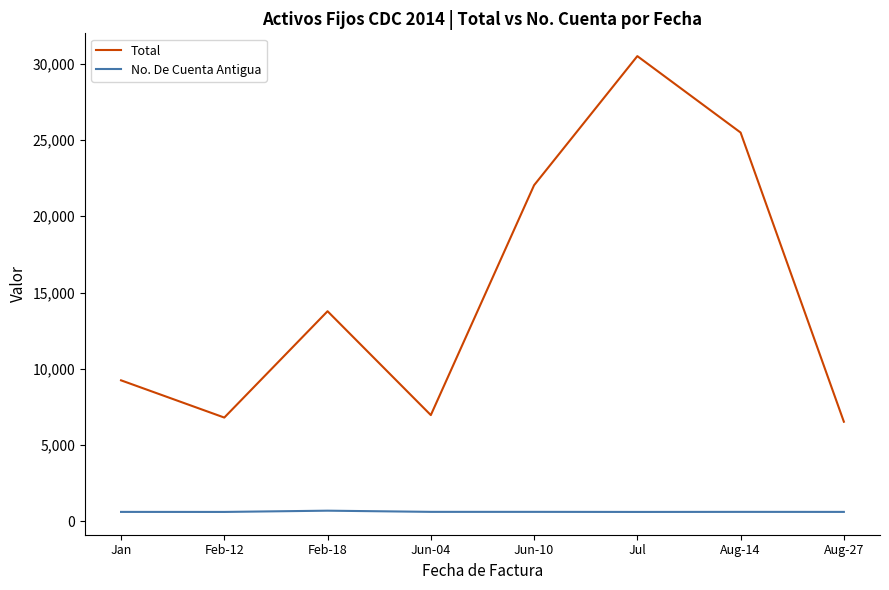

What are all the series names shown in the legend?

Total, No. De Cuenta Antigua